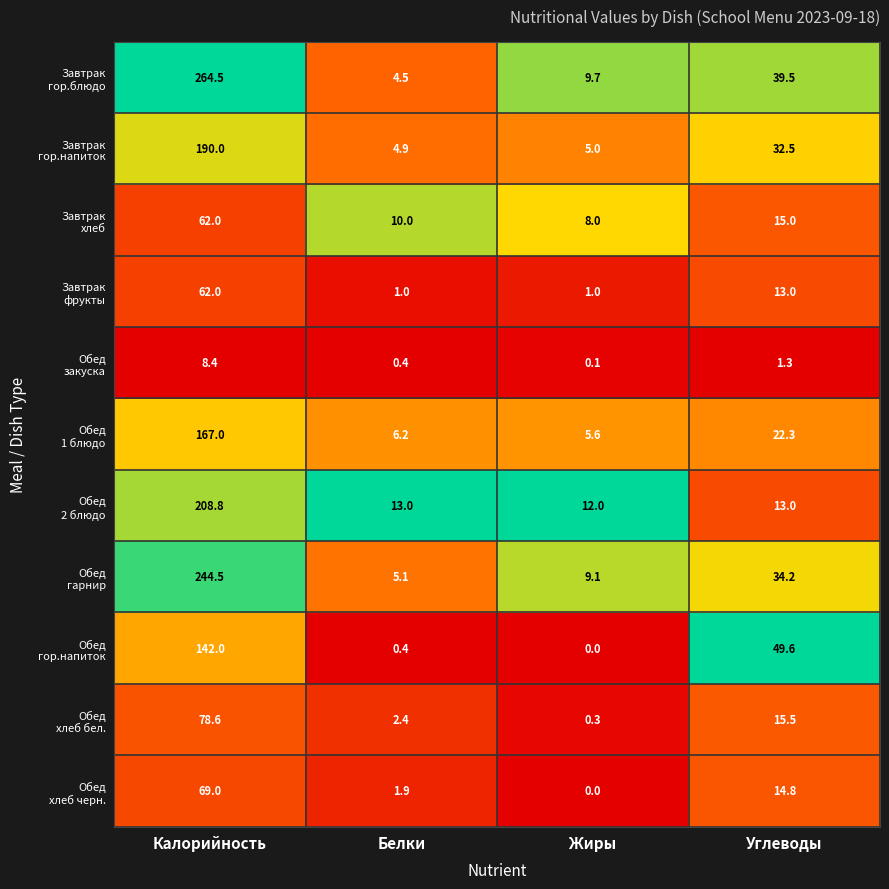

Which category has the highest value across all series?

Калорийность